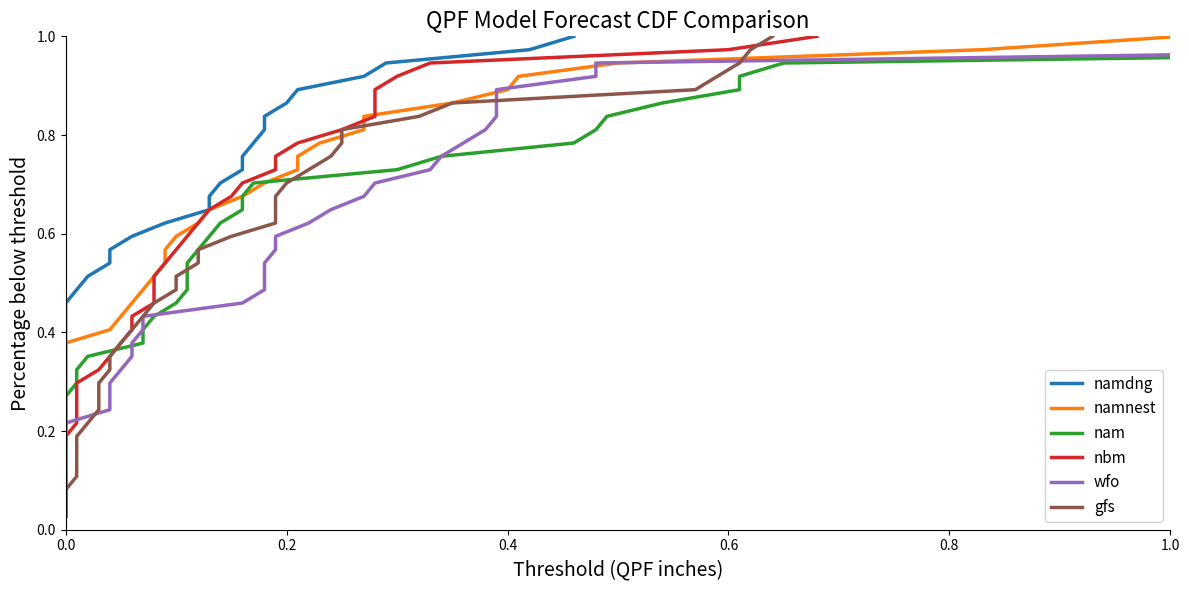

How many series are shown in this chart?

6